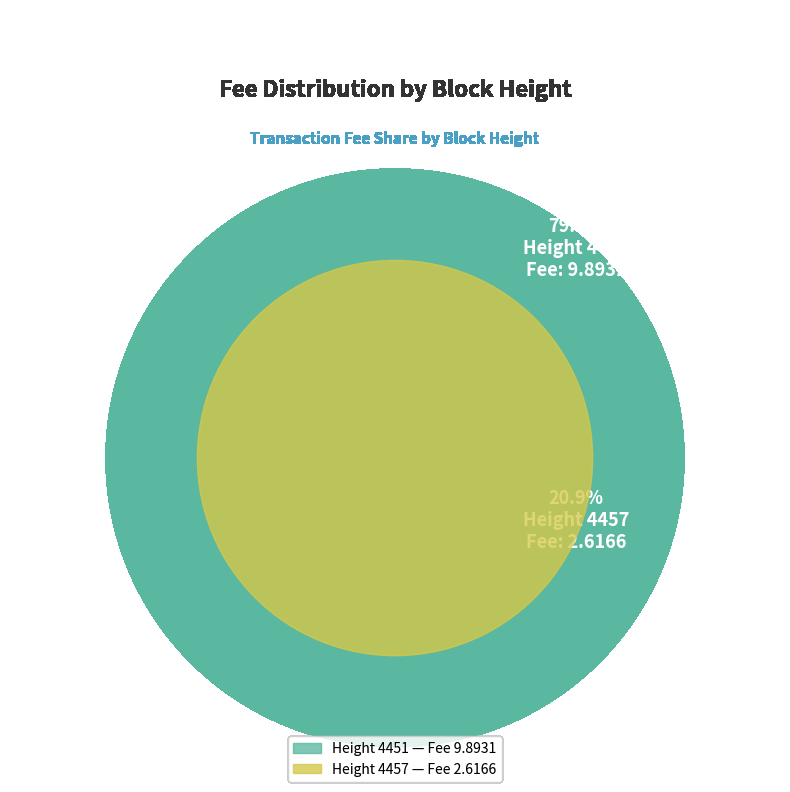

To the nearest percent, what is the average slice percentage?

50%